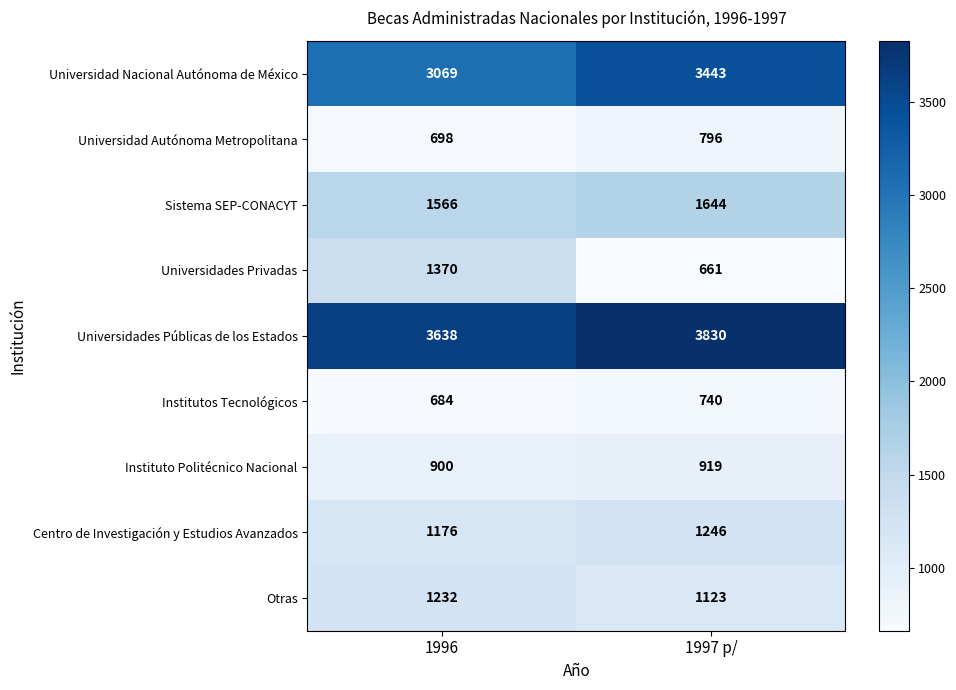

Reading left to right, what are all the values shown in this chart?

Universidad Nacional Autónoma de México: 1996=3069	1997 p/=3443
Universidad Autónoma Metropolitana: 1996=698	1997 p/=796
Sistema SEP-CONACYT: 1996=1566	1997 p/=1644
Universidades Privadas: 1996=1370	1997 p/=661
Universidades Públicas de los Estados: 1996=3638	1997 p/=3830
Institutos Tecnológicos: 1996=684	1997 p/=740
Instituto Politécnico Nacional: 1996=900	1997 p/=919
Centro de Investigación y Estudios Avanzados: 1996=1176	1997 p/=1246
Otras: 1996=1232	1997 p/=1123